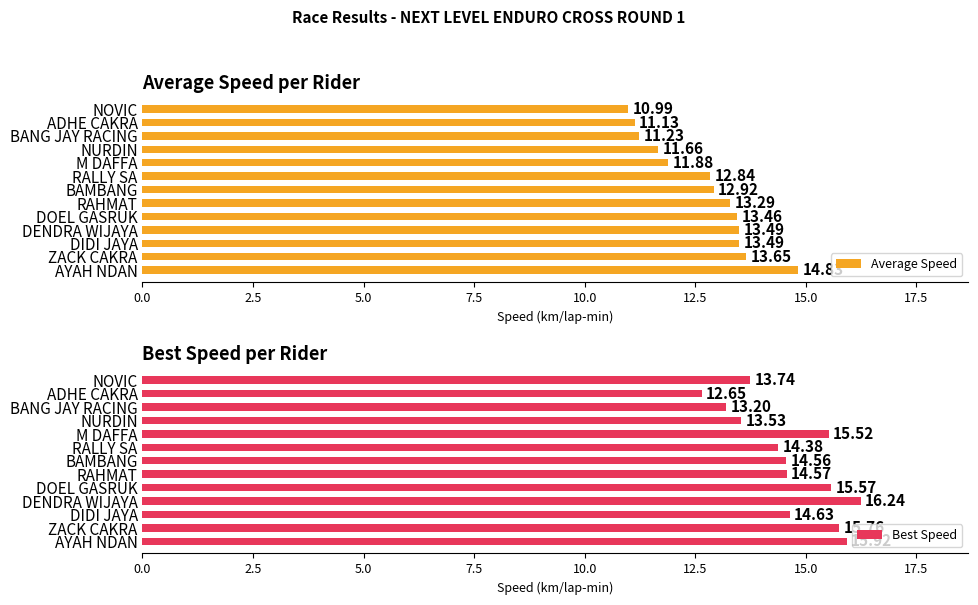

Reading right to left, list all the values displayed in this chart.

Average Speed: 11.0	11.1	11.2	11.7	11.9	12.8	12.9	13.3	13.5	13.5	13.5	13.7	14.8
Best Speed: 13.7	12.6	13.2	13.5	15.5	14.4	14.6	14.6	15.6	16.2	14.6	15.8	15.9